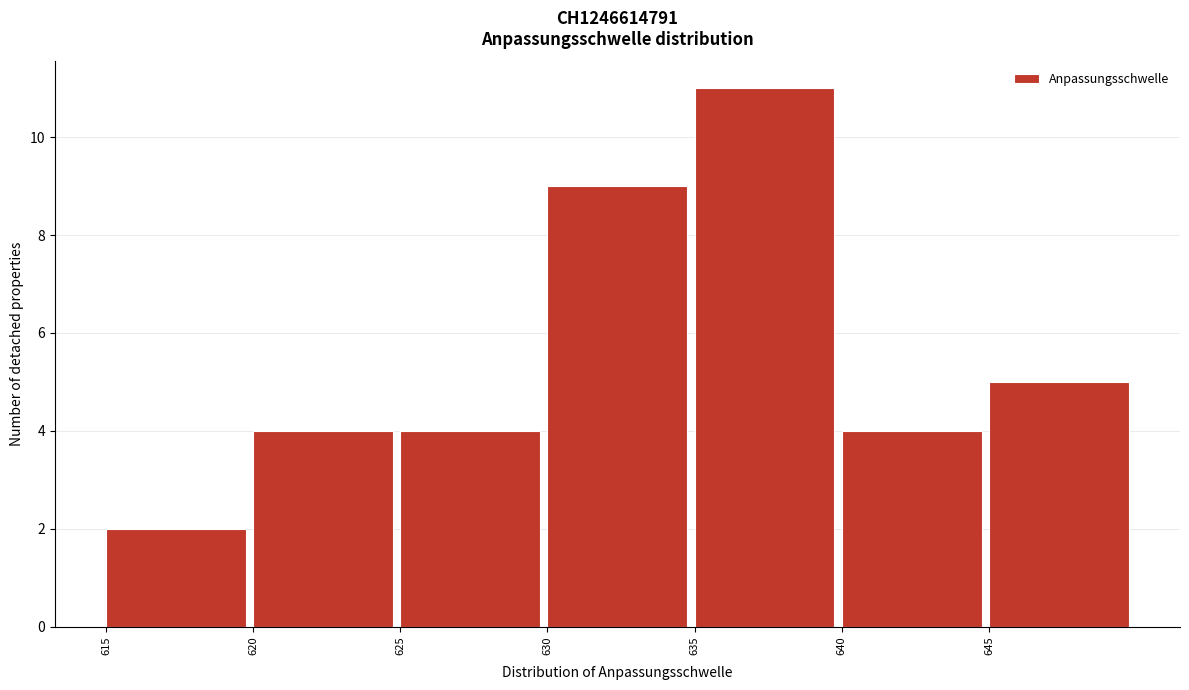

What is the height of the bar covering 615 to 620 on the x-axis? The values are not printed on the chart, so give them approximately, as read against the axis.

2